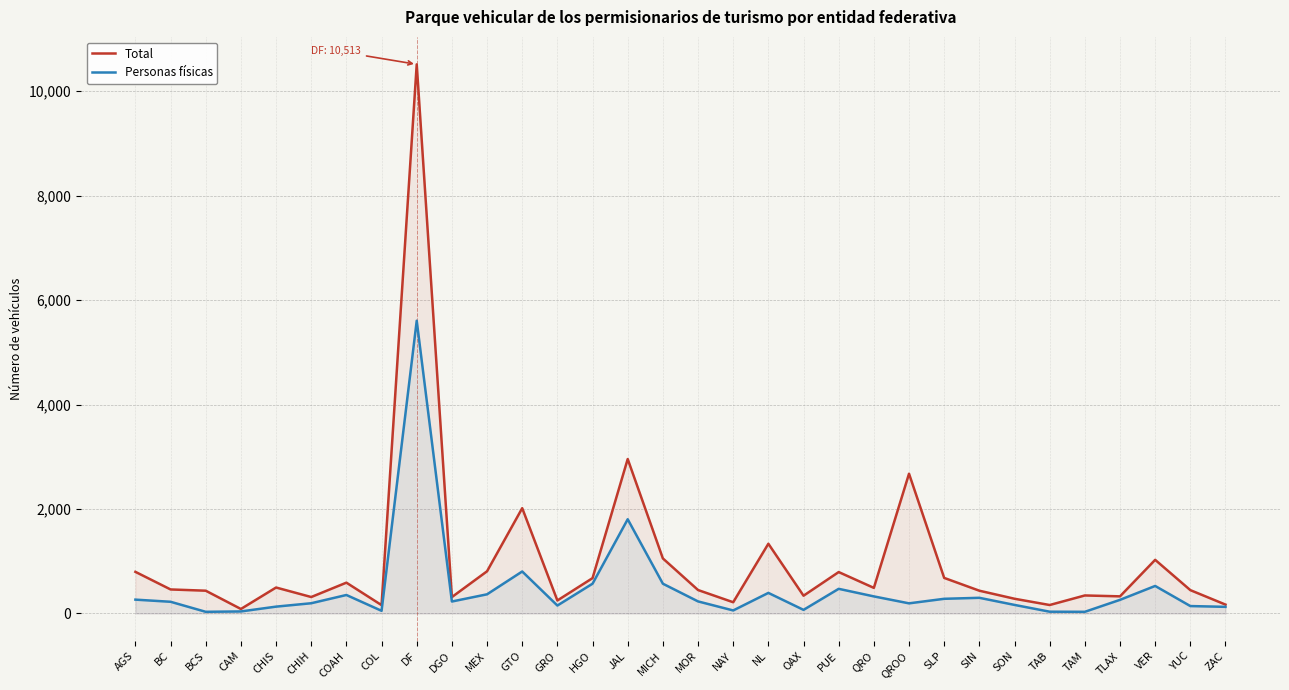

What is the spread (max minus min) of values at NL?

941